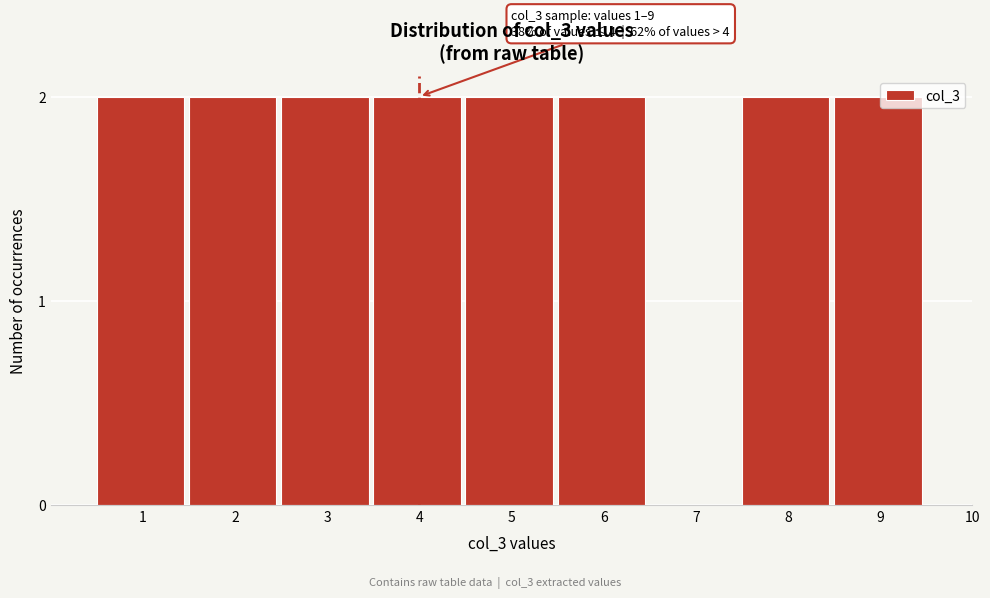

Reading right to left, transcribe all the data shown in this chart.

10=0	9=2	8=2	7=0	6=2	5=2	4=2	3=2	2=2	1=2